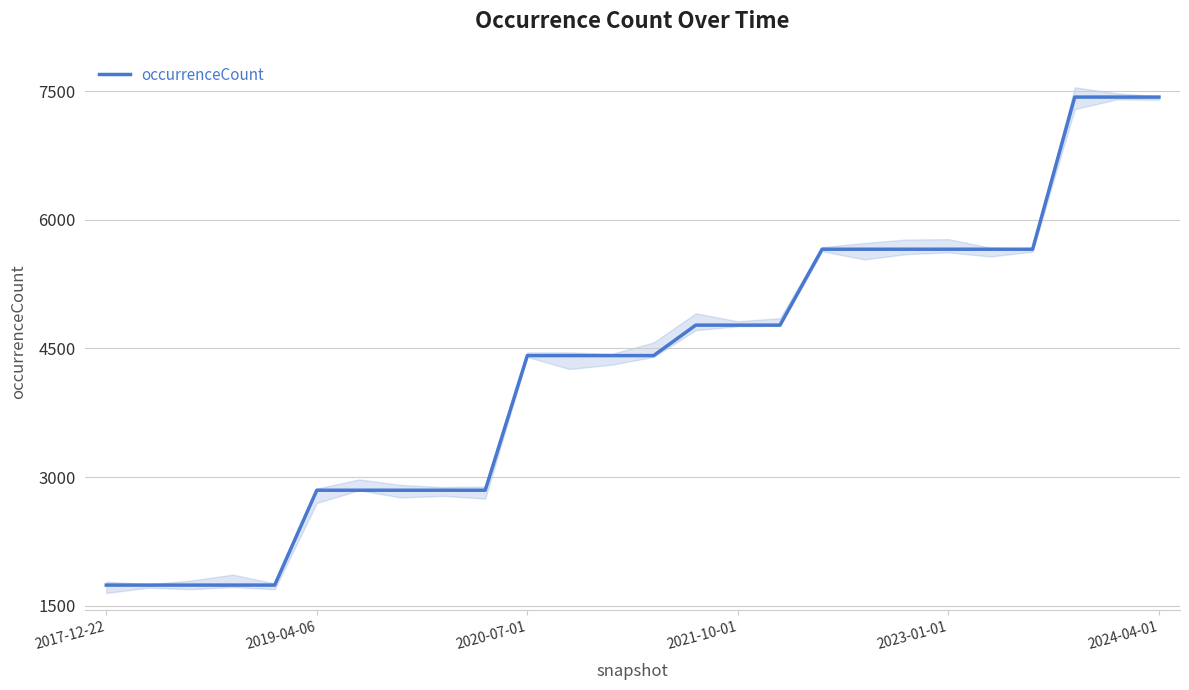

What is the lowest value of the occurrenceCount series?

1740